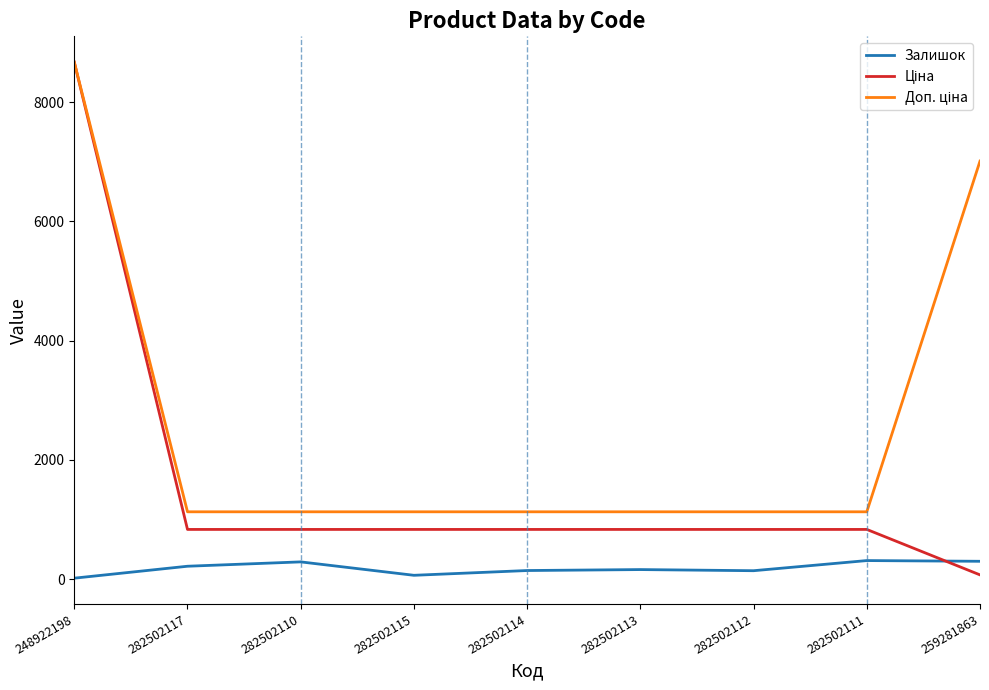

The Залишок series shows 288.0 at 282502110. True or false?

True